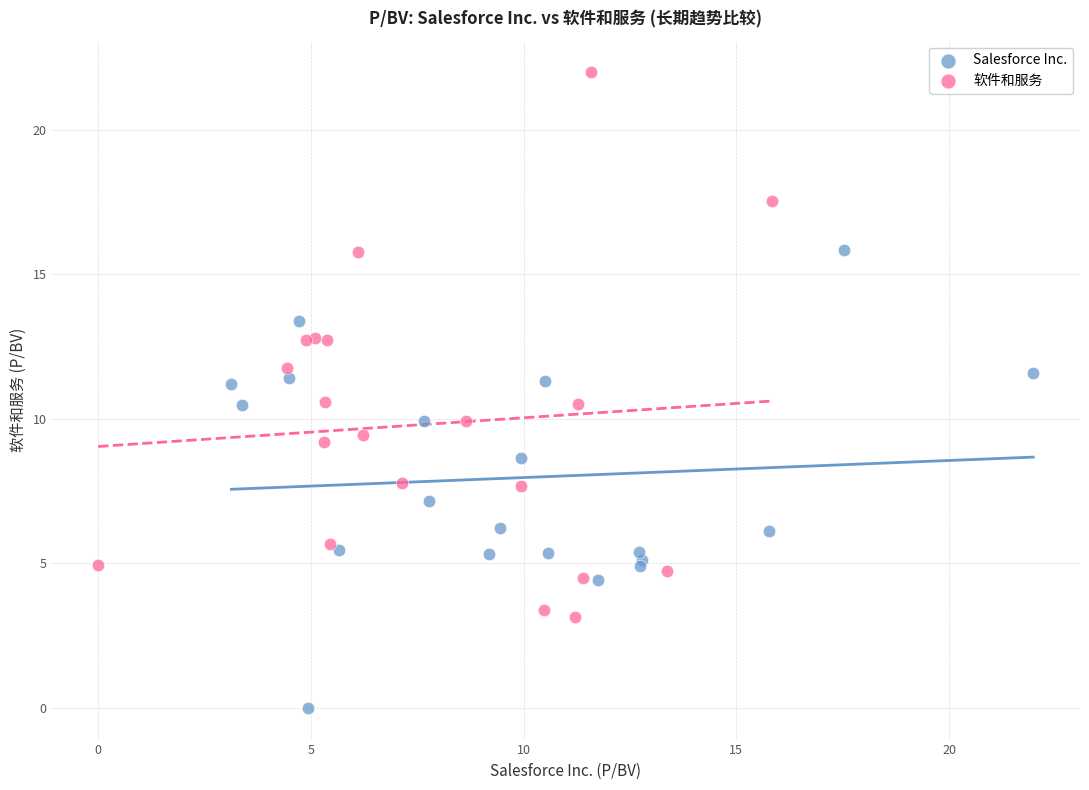

Which series contains the lowest Y value?

Salesforce Inc.